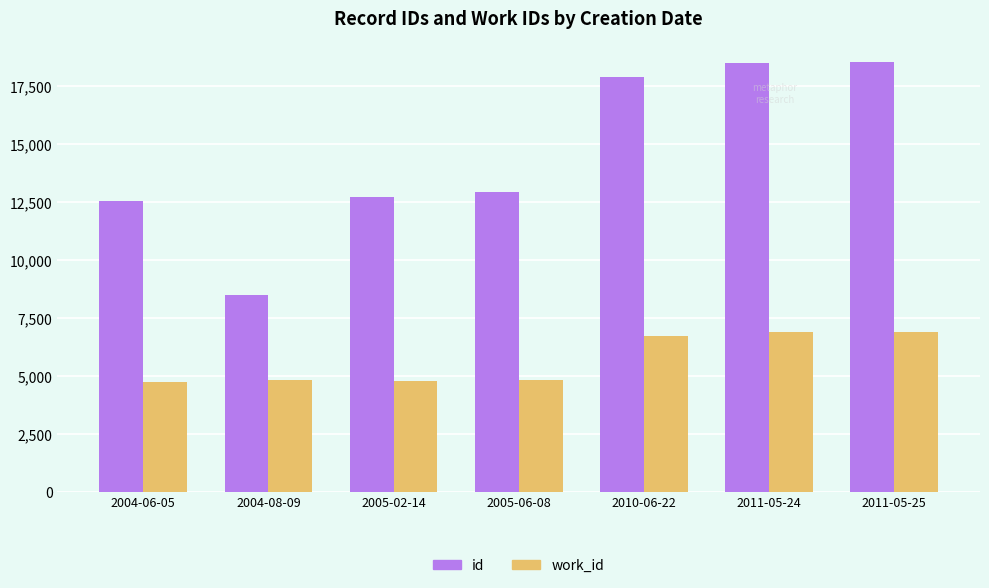

Rank the series by their average value, from highest to lowest.

id, work_id